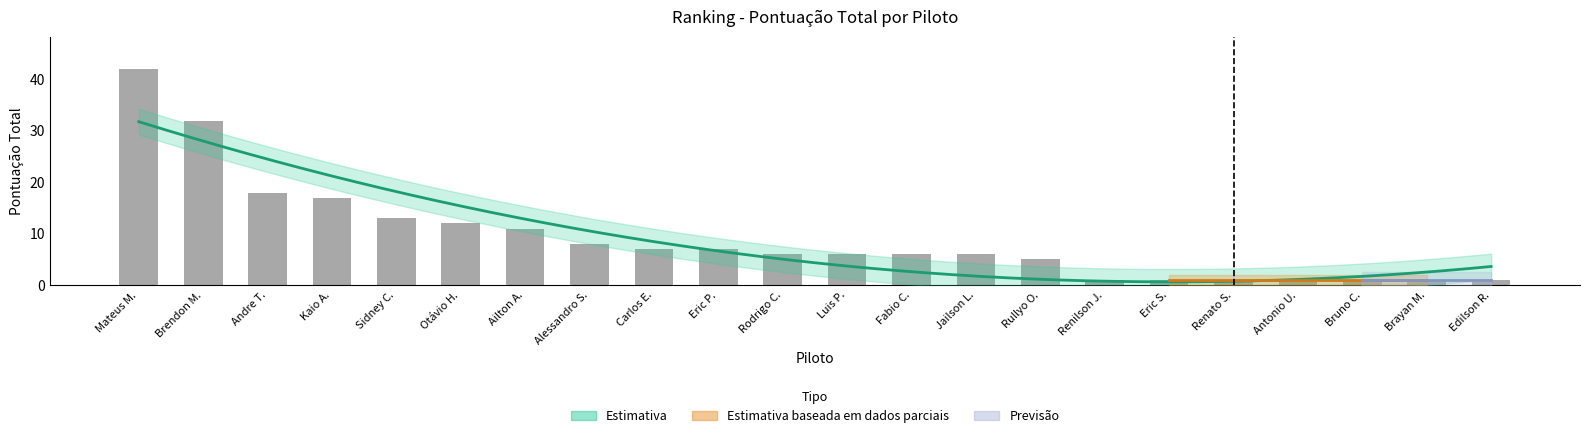

Is it true that the value at Antonio U. is 1?

True